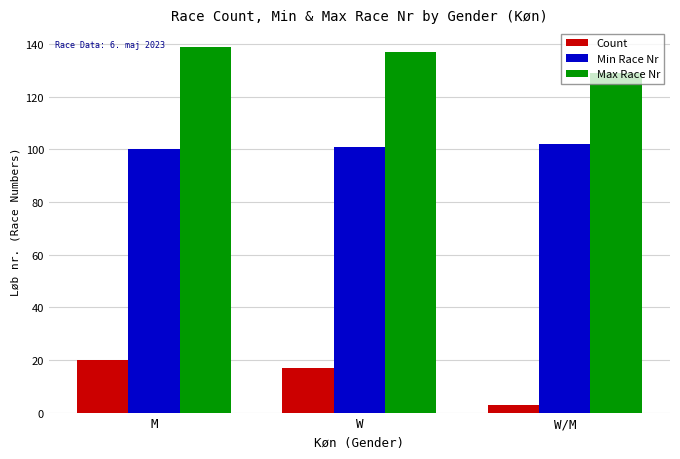

Which series has the largest range (max minus min)?

Count